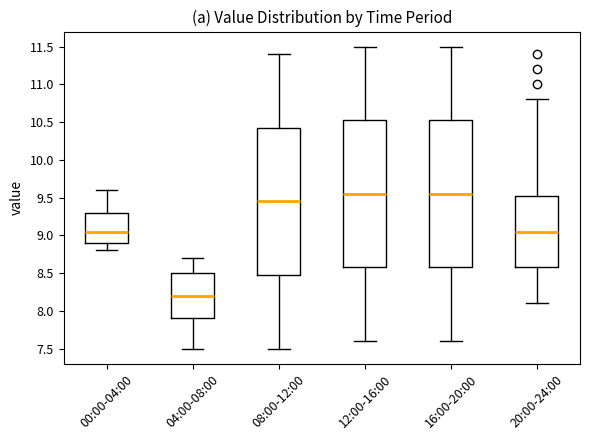

Reading left to right, transcribe this box plot: for each box, give where its median line is, the range the box spans, and where its two whiskers end, as read against the y-axis. The values are not printed on the chart, so give them approximately, as read against the axis.

00:00-04:00: median 9.05, box 8.90 to 9.30, whiskers 8.80 to 9.60
04:00-08:00: median 8.20, box 7.90 to 8.50, whiskers 7.50 to 8.70
08:00-12:00: median 9.45, box 8.50 to 10.45, whiskers 7.50 to 11.40
12:00-16:00: median 9.55, box 8.60 to 10.55, whiskers 7.60 to 11.50
16:00-20:00: median 9.55, box 8.60 to 10.55, whiskers 7.60 to 11.50
20:00-24:00: median 9.05, box 8.60 to 9.55, whiskers 8.10 to 10.80